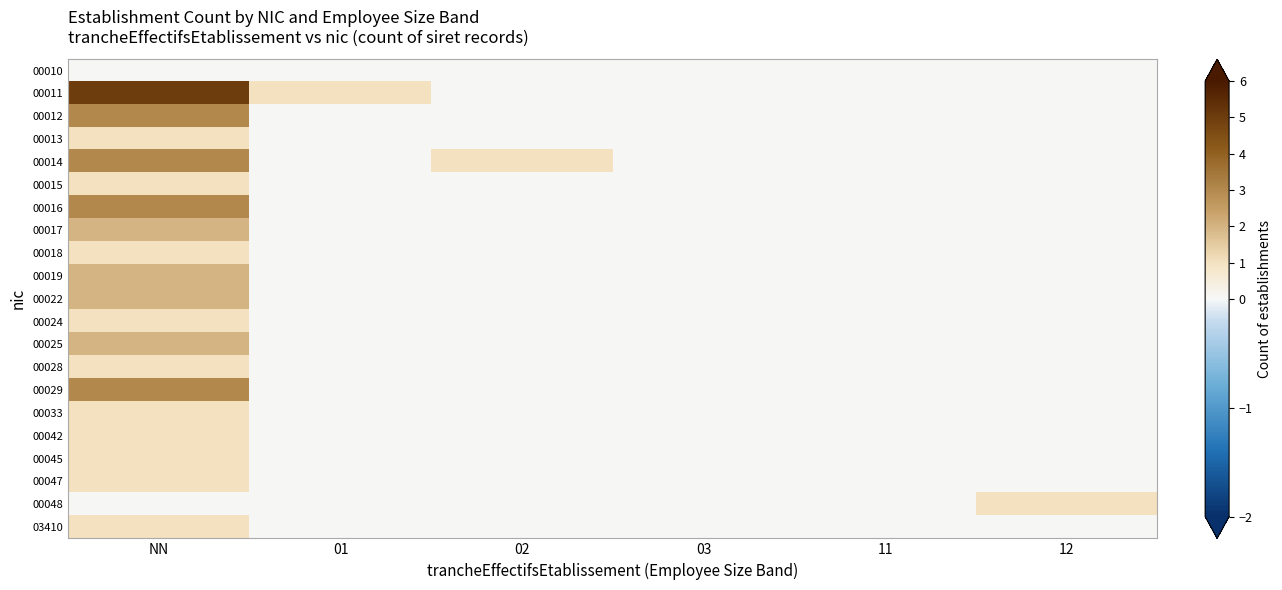

Reading left to right, extract all data points from this chart.

00010: NN=0	01=0	02=0	03=0	11=0	12=0
00011: NN=5	01=1	02=0	03=0	11=0	12=0
00012: NN=3	01=0	02=0	03=0	11=0	12=0
00013: NN=1	01=0	02=0	03=0	11=0	12=0
00014: NN=3	01=0	02=1	03=0	11=0	12=0
00015: NN=1	01=0	02=0	03=0	11=0	12=0
00016: NN=3	01=0	02=0	03=0	11=0	12=0
00017: NN=2	01=0	02=0	03=0	11=0	12=0
00018: NN=1	01=0	02=0	03=0	11=0	12=0
00019: NN=2	01=0	02=0	03=0	11=0	12=0
00022: NN=2	01=0	02=0	03=0	11=0	12=0
00024: NN=1	01=0	02=0	03=0	11=0	12=0
00025: NN=2	01=0	02=0	03=0	11=0	12=0
00028: NN=1	01=0	02=0	03=0	11=0	12=0
00029: NN=3	01=0	02=0	03=0	11=0	12=0
00033: NN=1	01=0	02=0	03=0	11=0	12=0
00042: NN=1	01=0	02=0	03=0	11=0	12=0
00045: NN=1	01=0	02=0	03=0	11=0	12=0
00047: NN=1	01=0	02=0	03=0	11=0	12=0
00048: NN=0	01=0	02=0	03=0	11=0	12=1
03410: NN=1	01=0	02=0	03=0	11=0	12=0